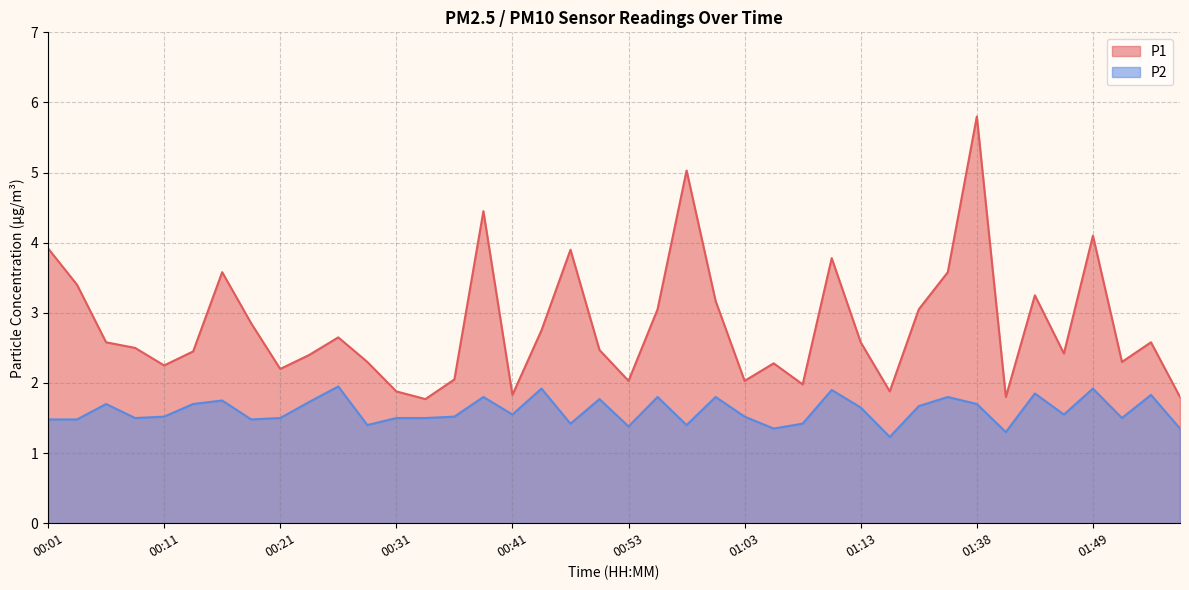

True or false: P2 and P1 intersect in this chart.

False